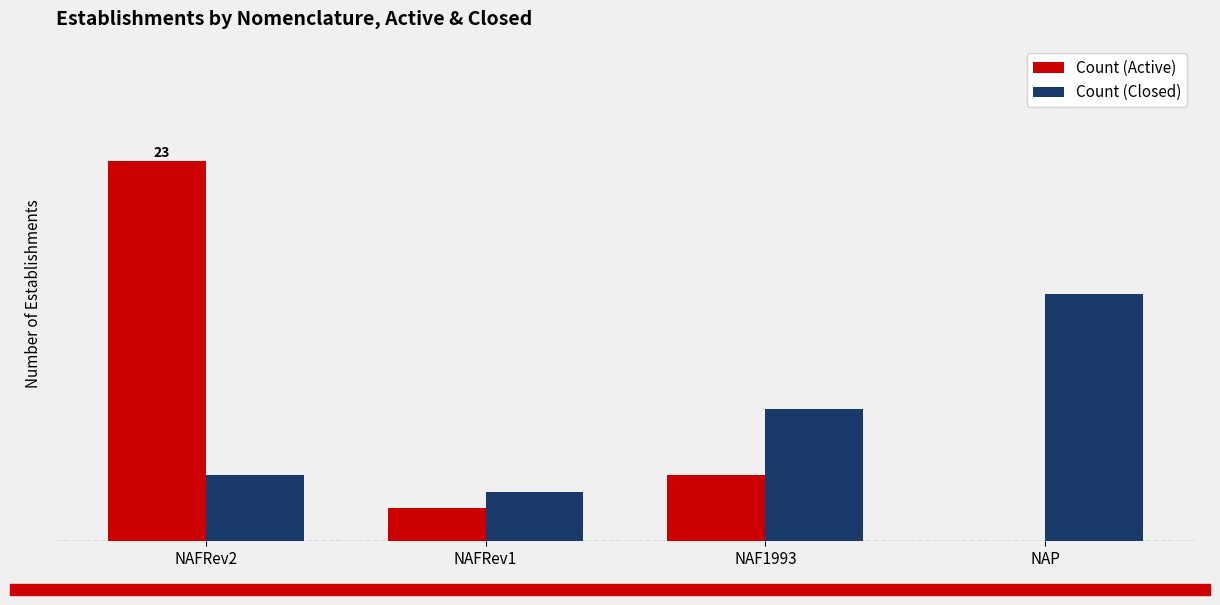

What are all the series names shown in the legend?

Count (Active), Count (Closed)